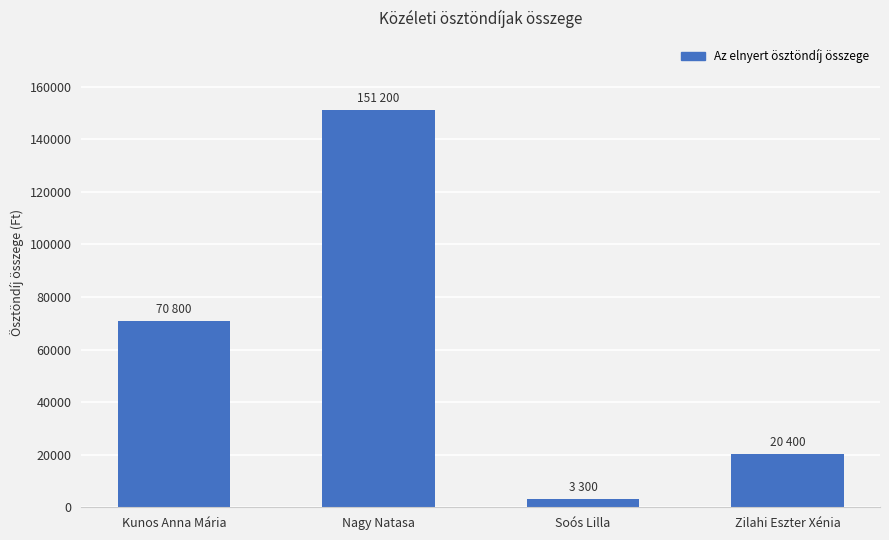

Rank the categories by value from lowest to highest.

Soós Lilla, Zilahi Eszter Xénia, Kunos Anna Mária, Nagy Natasa